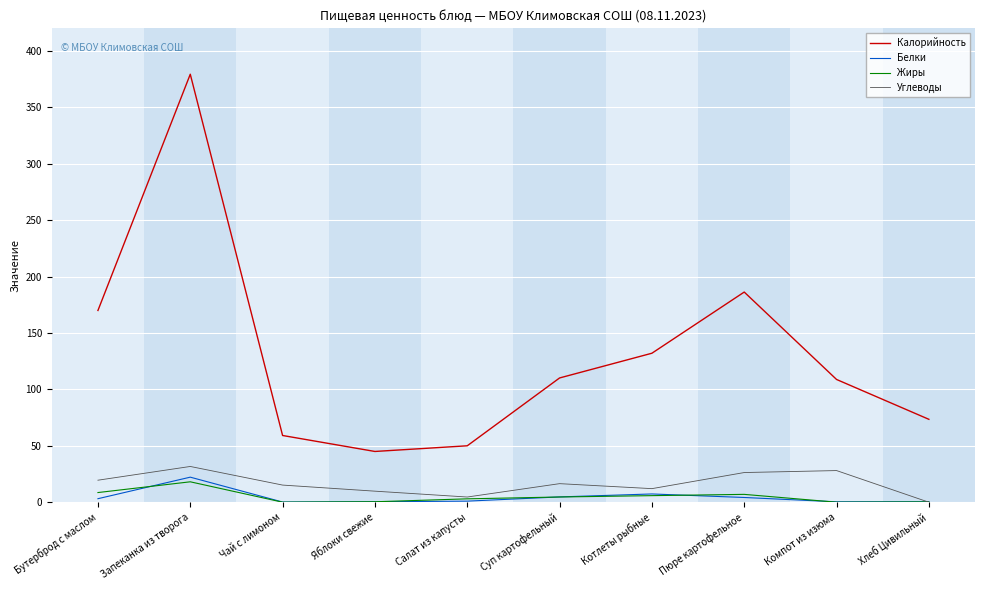

Is it true that Углеводы equals 31.7 at Запеканка из творога?

True